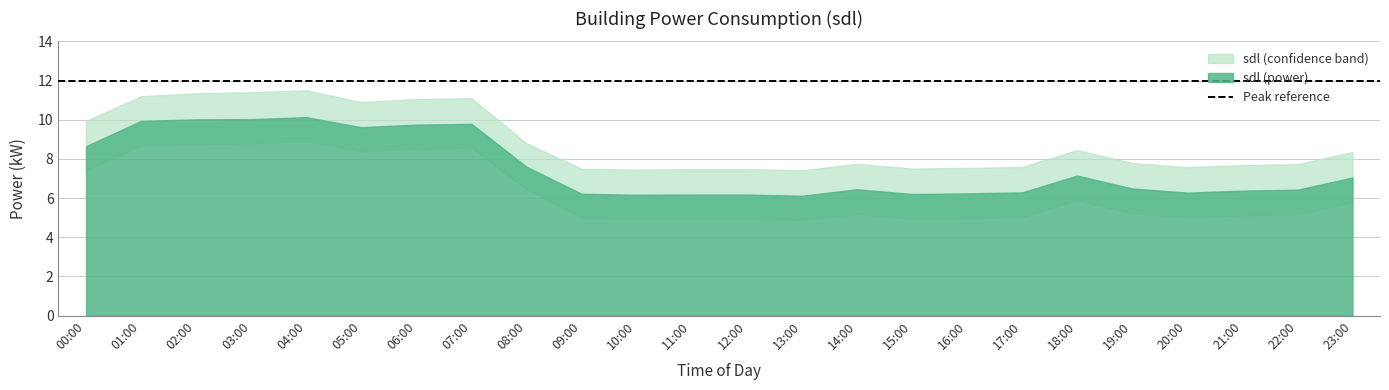

What is the difference between the maximum and minimum values in the sdl_upper series?

4.1